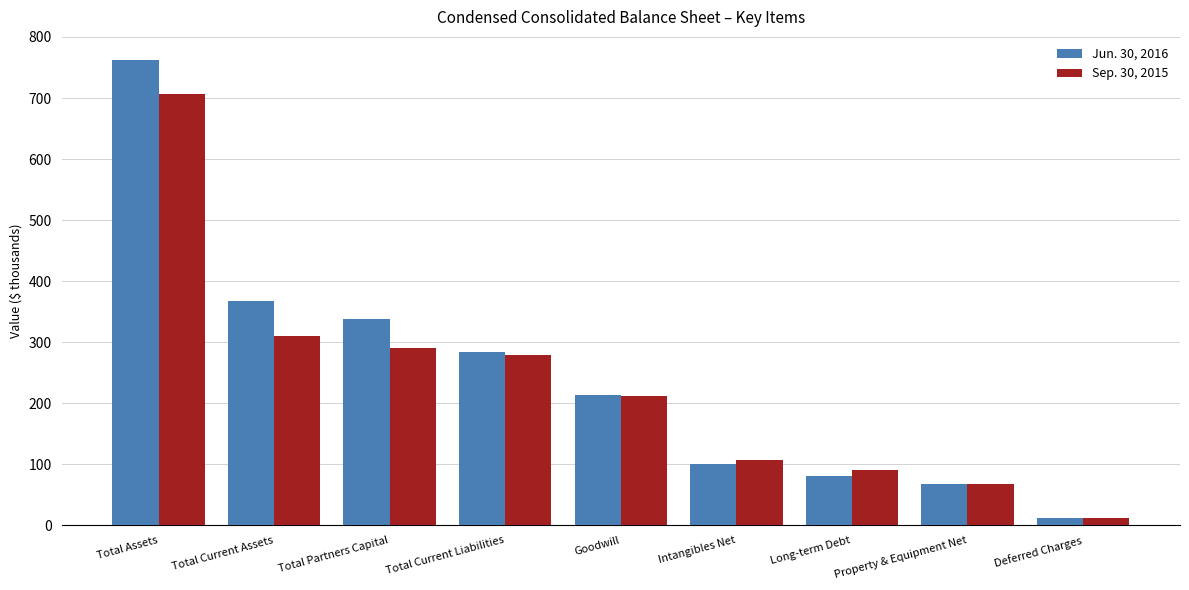

Reading left to right, extract all data points from this chart.

Jun. 30, 2016: Total Assets=762.0	Total Current Assets=367.5	Total Partners Capital=337.3	Total Current Liabilities=284.0	Goodwill=212.7	Intangibles Net=101.0	Long-term Debt=80.0	Property & Equipment Net=68.3	Deferred Charges=12.5
Sep. 30, 2015: Total Assets=707.0	Total Current Assets=309.3	Total Partners Capital=289.9	Total Current Liabilities=278.5	Goodwill=211.0	Intangibles Net=107.3	Long-term Debt=90.0	Property & Equipment Net=68.1	Deferred Charges=11.2